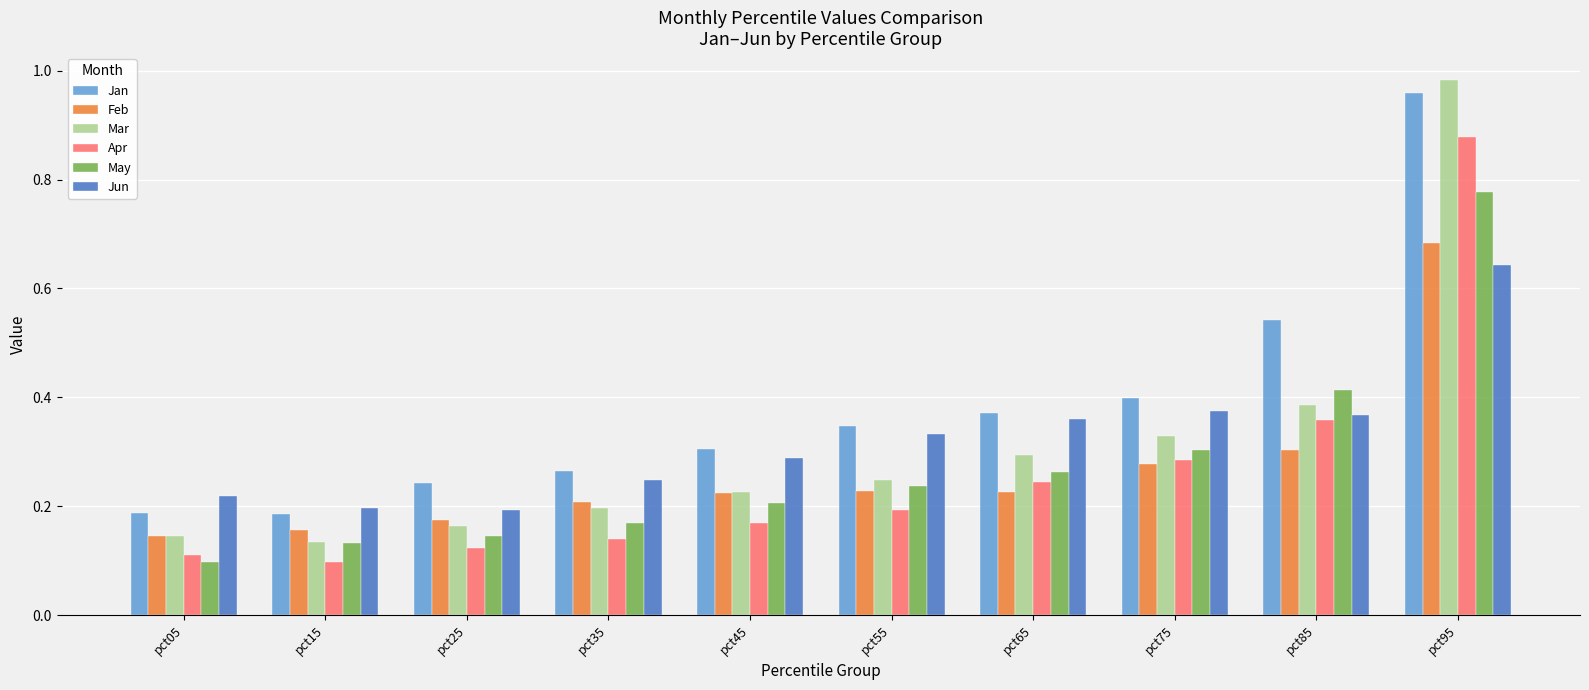

How many distinct data groups are displayed?

6